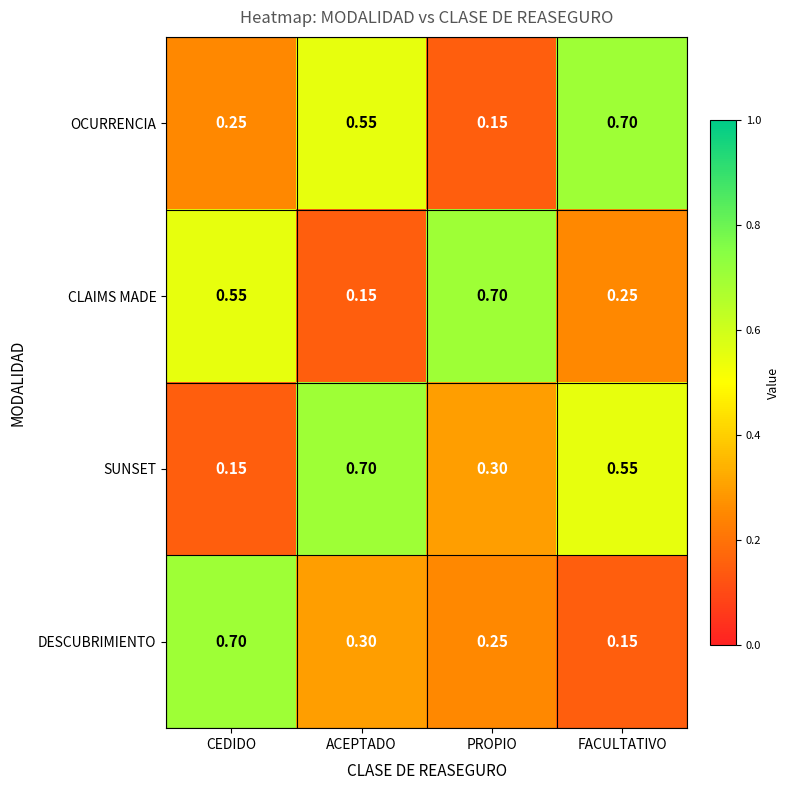

Which series changed the most between PROPIO and FACULTATIVO?

OCURRENCIA